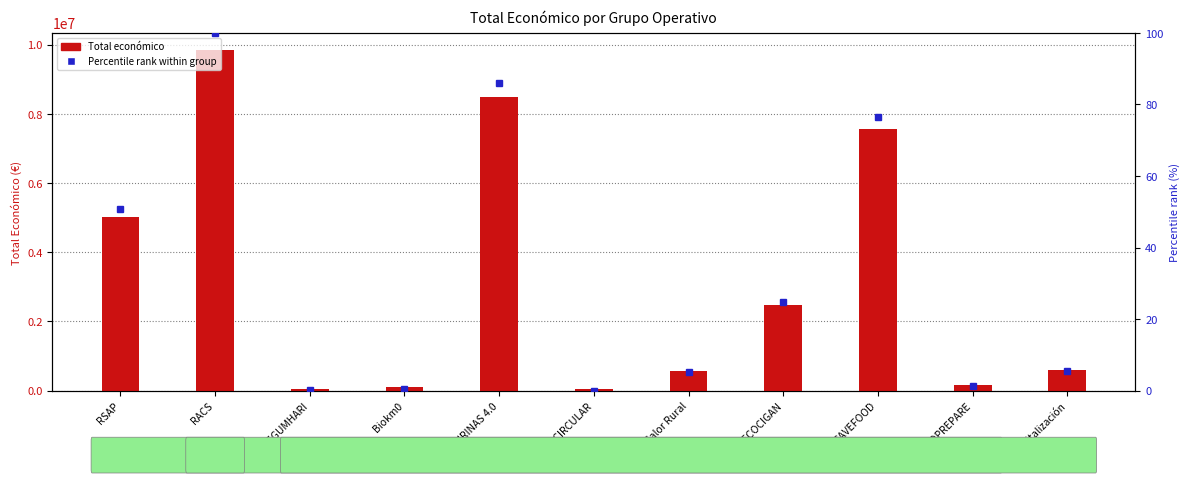

Reading right to left, extract all data points from this chart.

Dixitalización=588146	BIOPREPARE=171924	SAVEFOOD=7550949	ECOCIGAN=2483714	Calor Rural=565835	ECO.CIRCULAR=42845	PURINAS 4.0=8484999	Biokm0=98068	LEGUMHARI=57500	RACS=9847932	RSAP=5030236